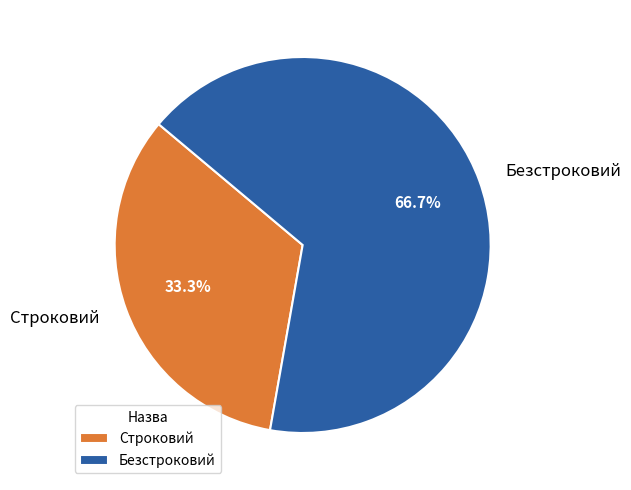

What percentage is NOT represented by Строковий?

66.7%